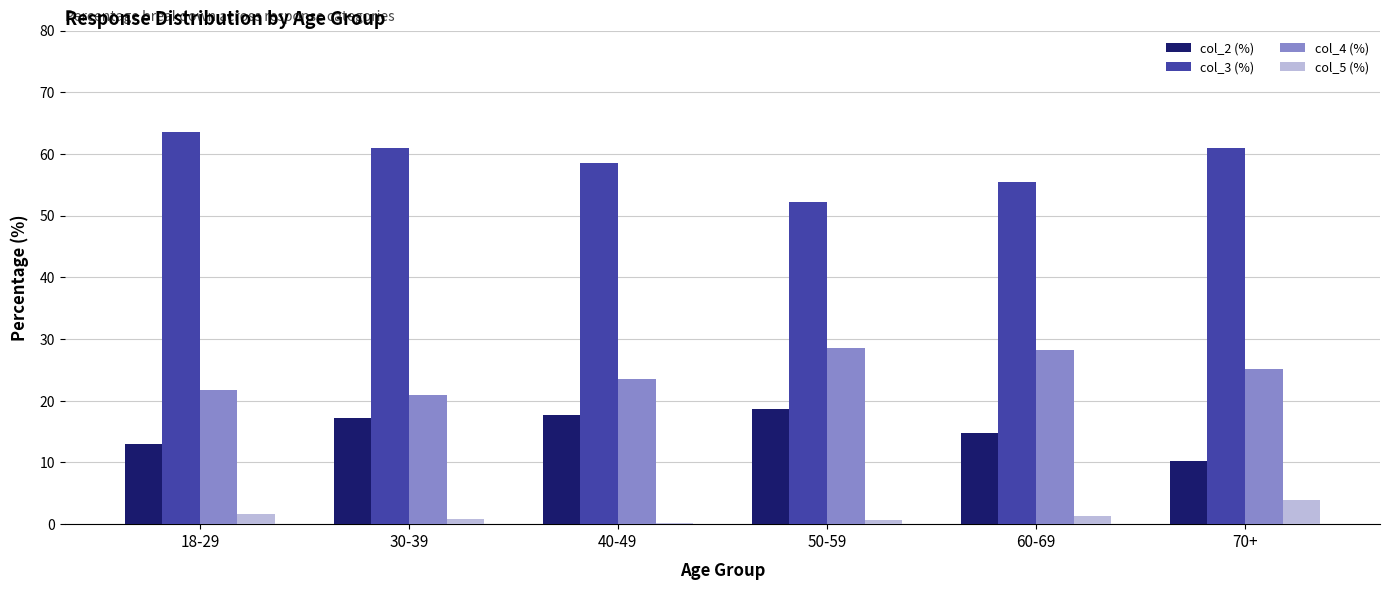

Which series has the largest range (max minus min)?

col_3 (%)